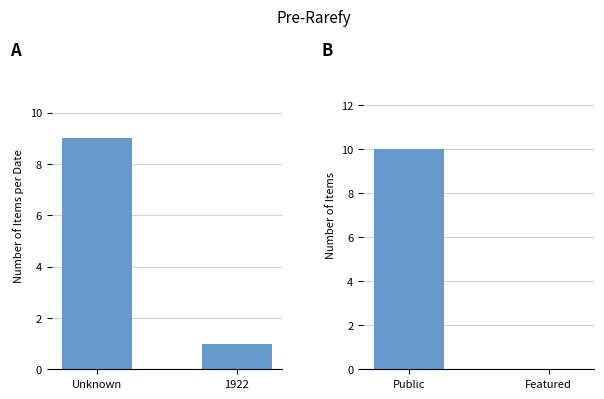

Where is Item Count nearest to the value 5?

Unknown